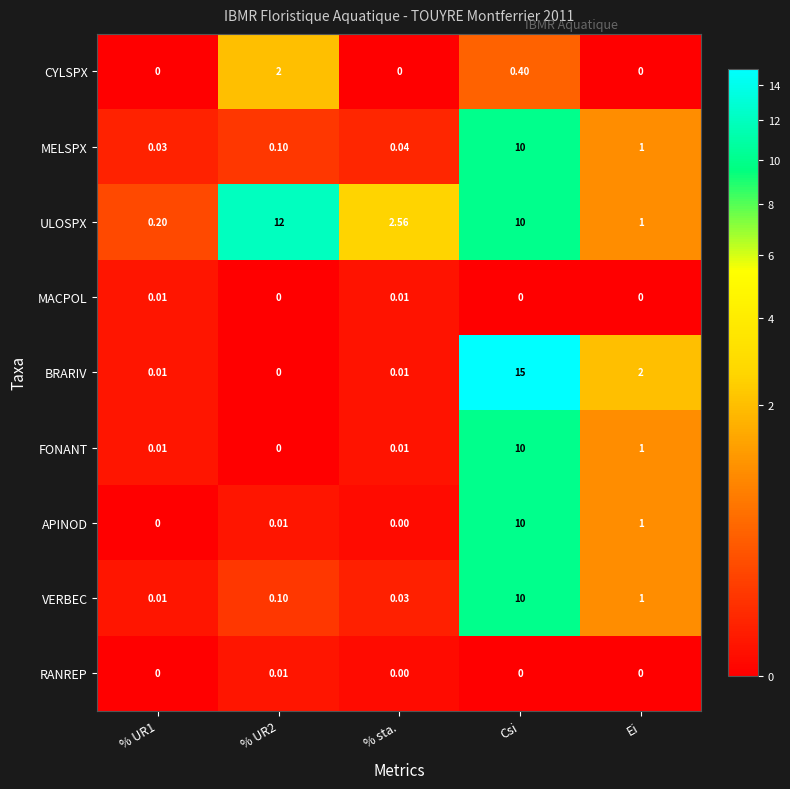

At how many categories does at least one series exceed 14?

1